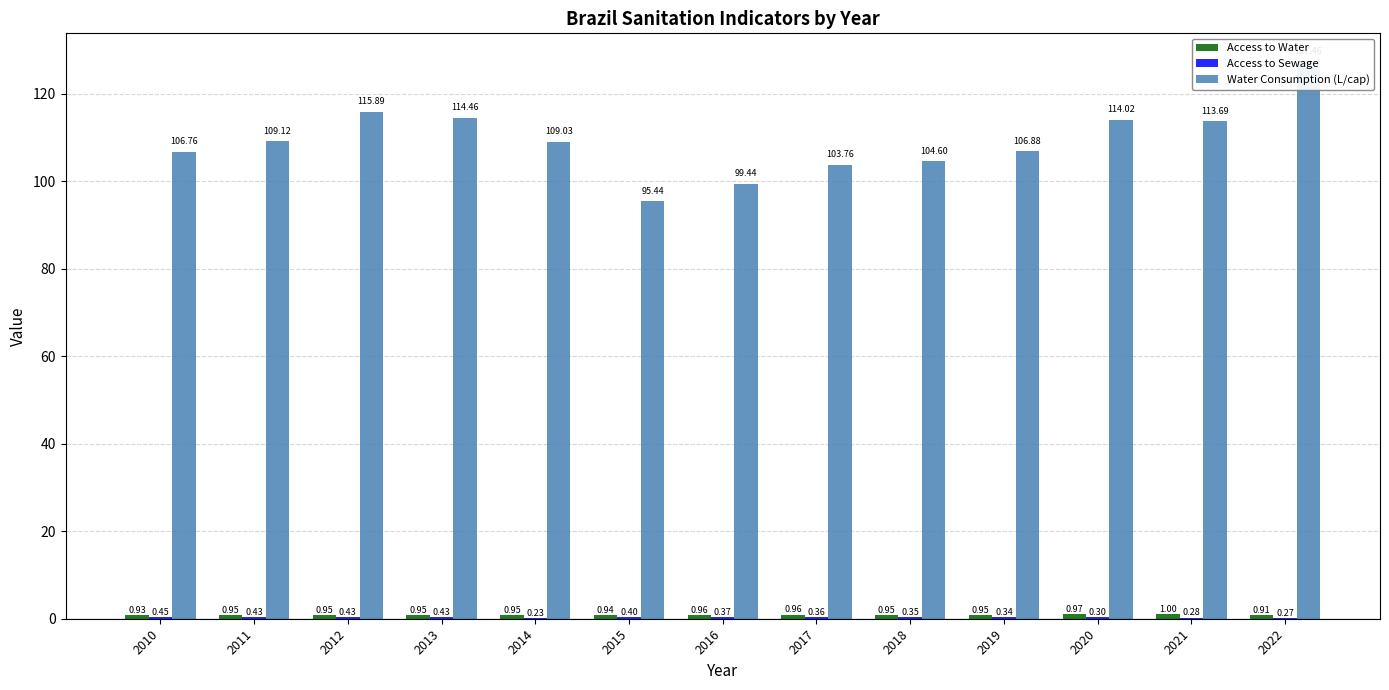

At which label is Access to Sewage closest to 0?

2014